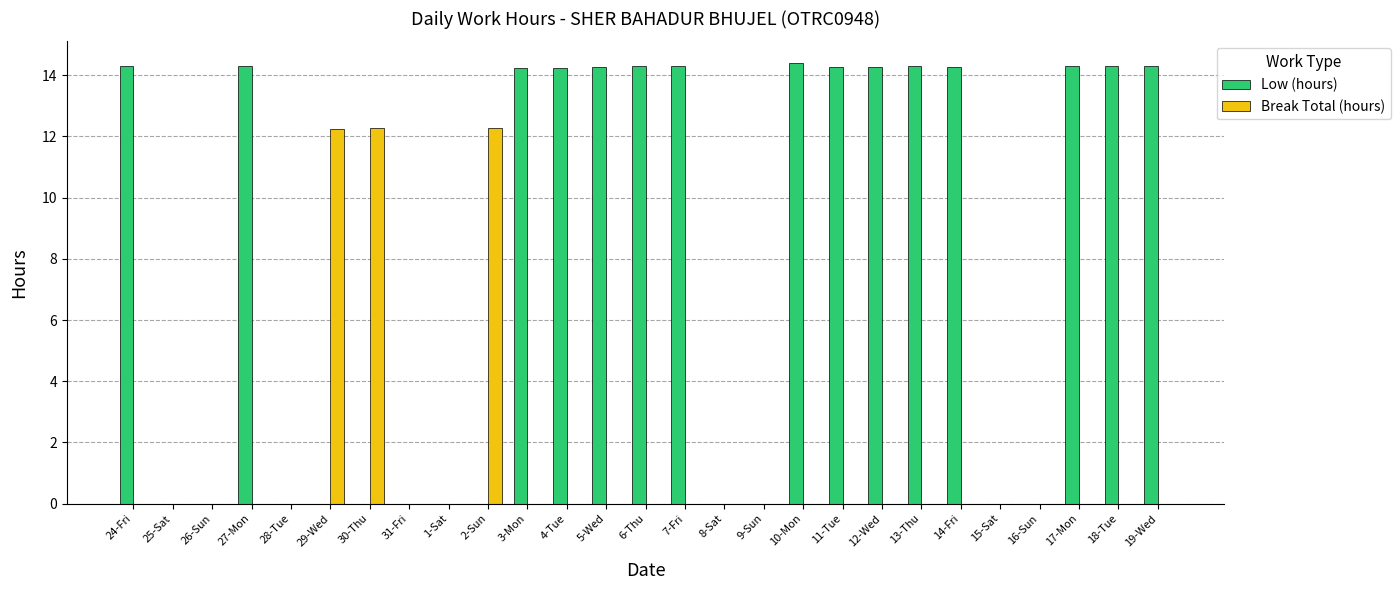

At which label does Low (hours) first exceed 14?

24-Fri